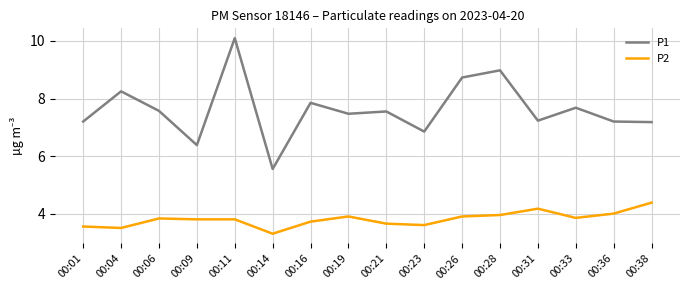

What is the difference between the P1 values at 00:09 and 00:23?

0.5